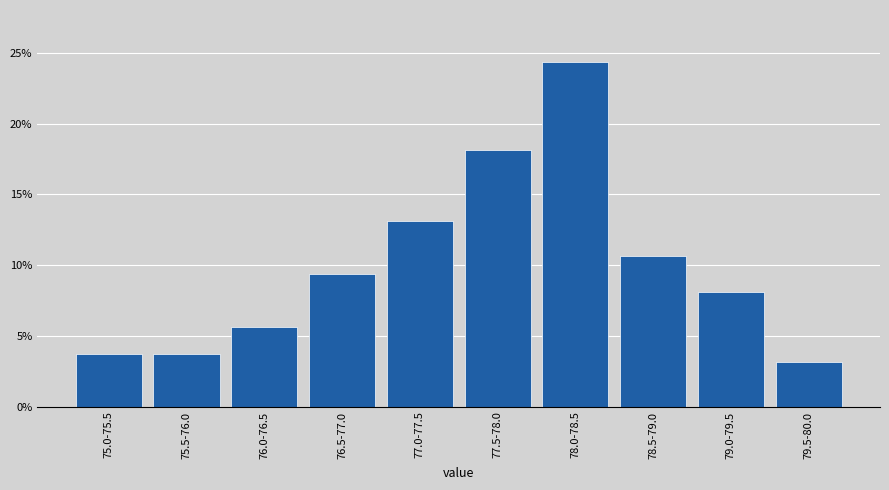

Reading right to left, what are all the values shown in this chart?

3.1	8.1	10.6	24.4	18.1	13.1	9.4	5.6	3.8	3.8